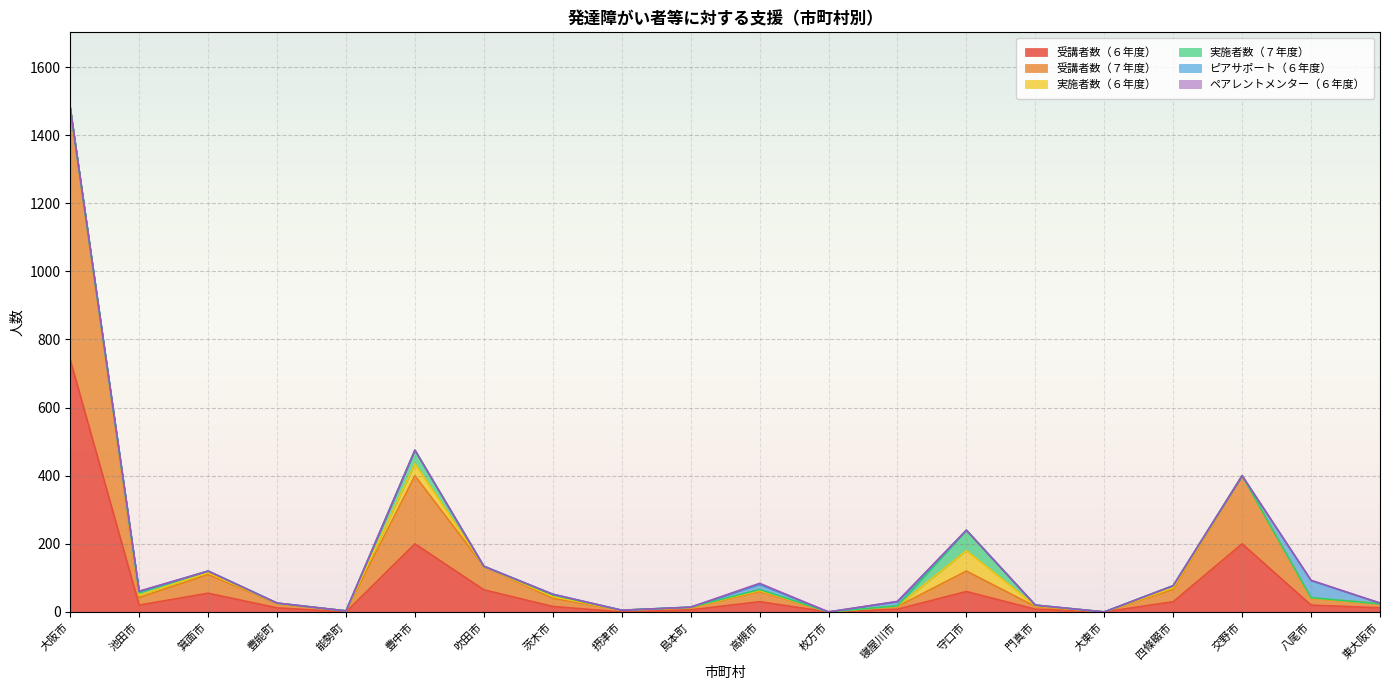

At which category does 実施者数（７年度） reach its first local peak?

池田市